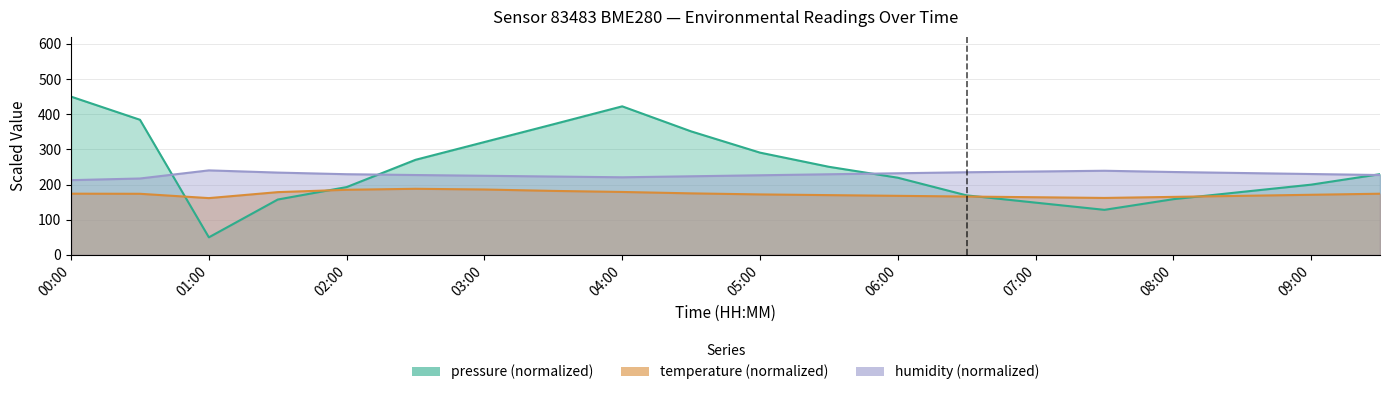

True or false: pressure and temperature intersect in this chart.

True